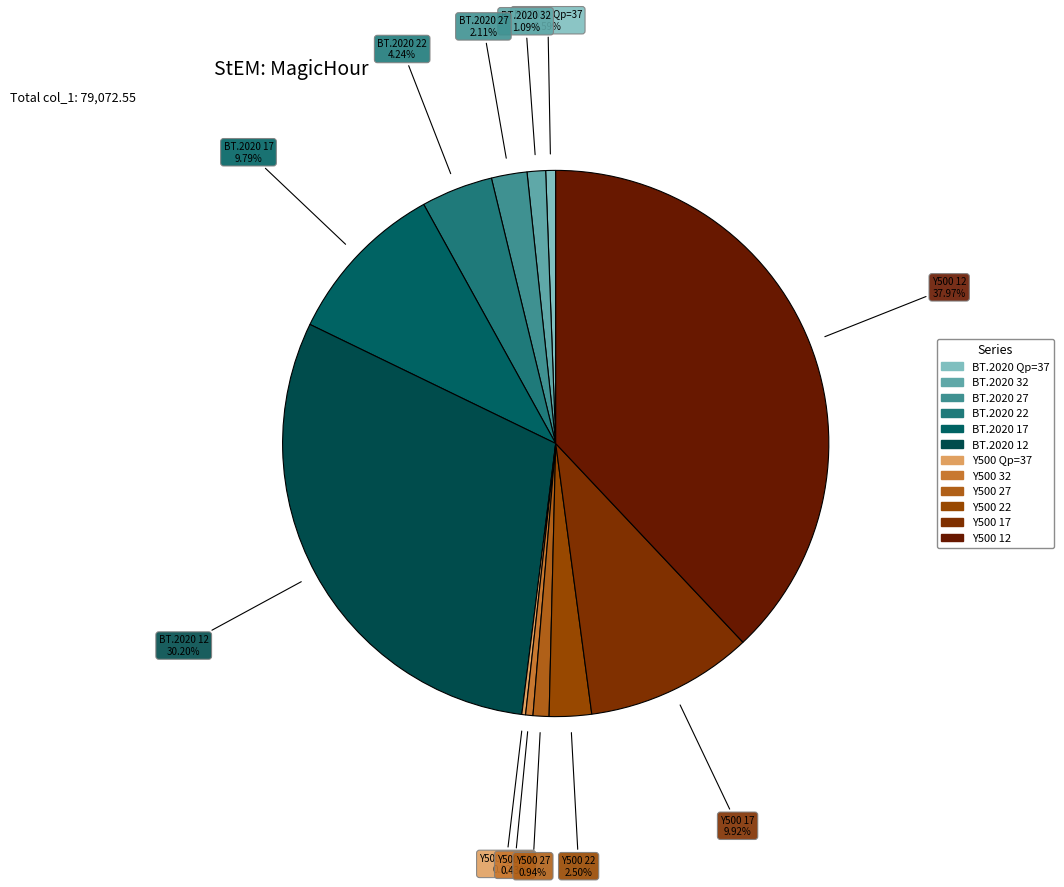

Which has a higher value, BT.2020 32 or Y500 17?

Y500 17